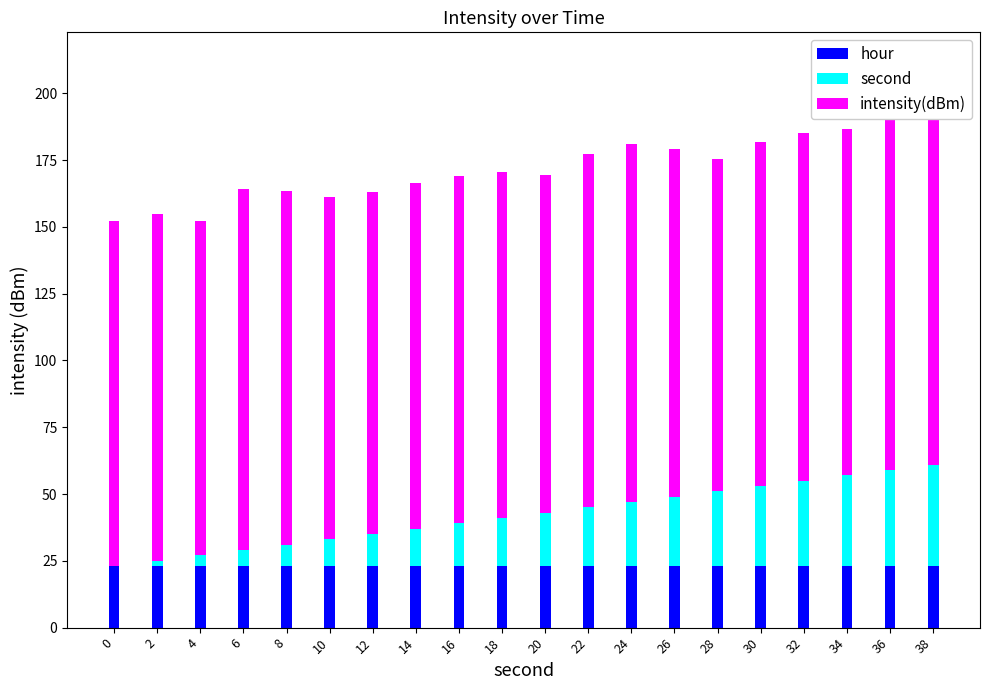

What value does the hour series have at 34?

23.0